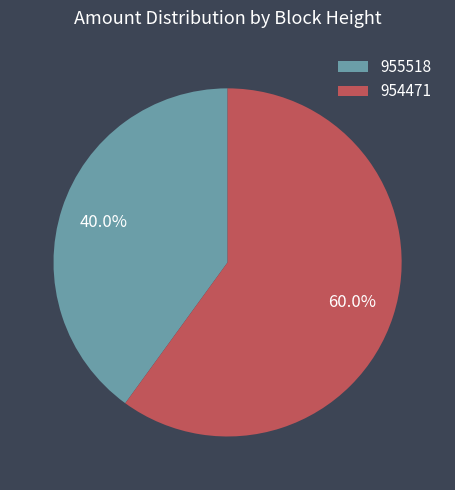

Which category has the biggest portion of the pie?

954471